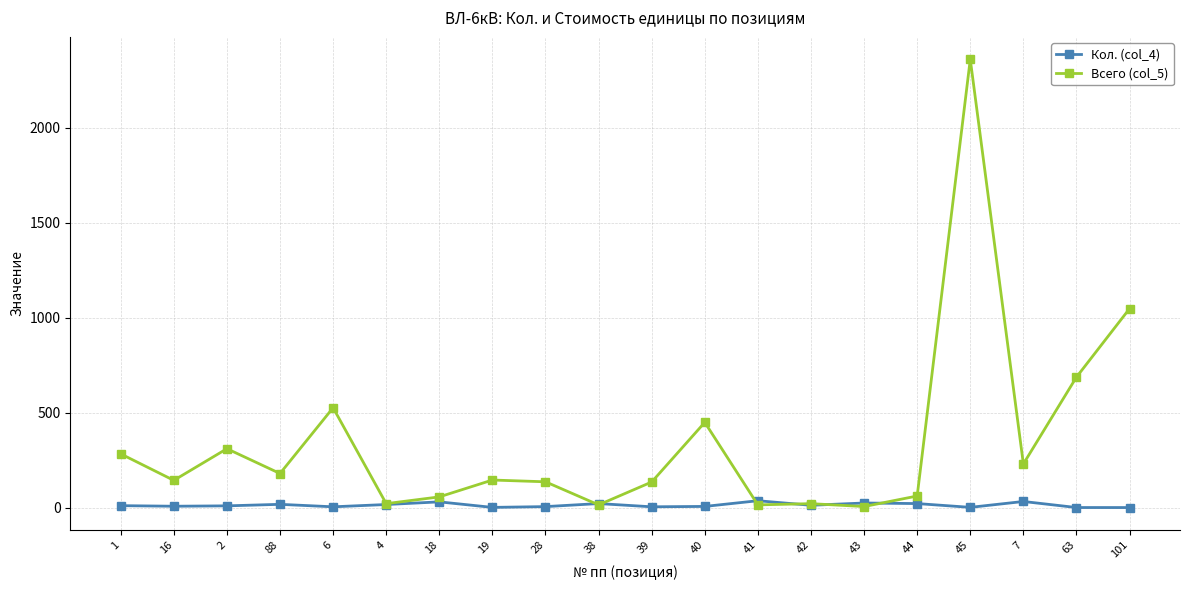

What position from the right is 19?

13